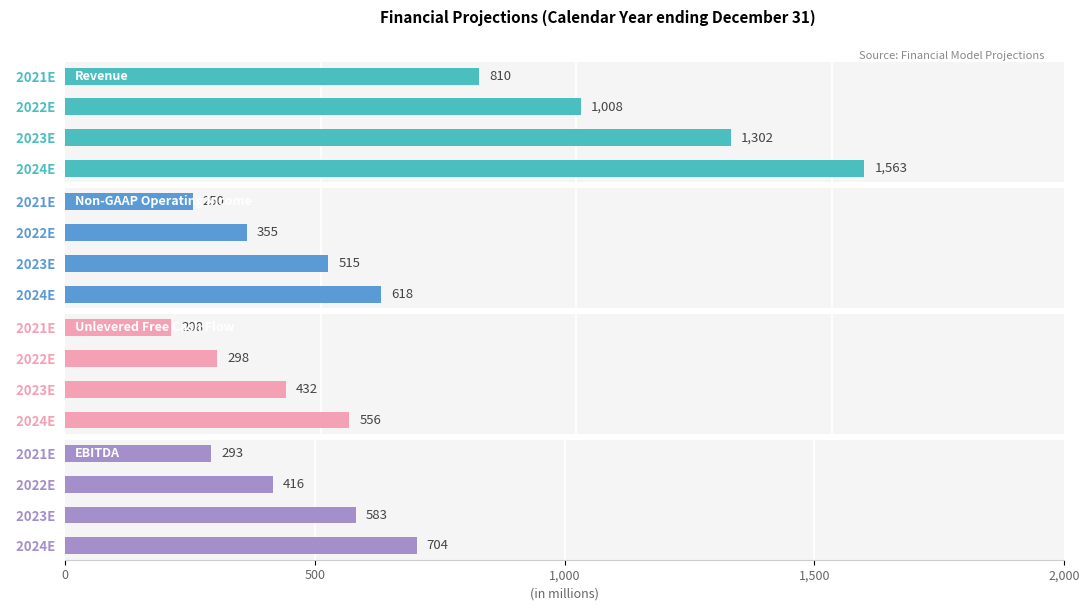

What is the difference between the highest and lowest values at 2024E?

1007